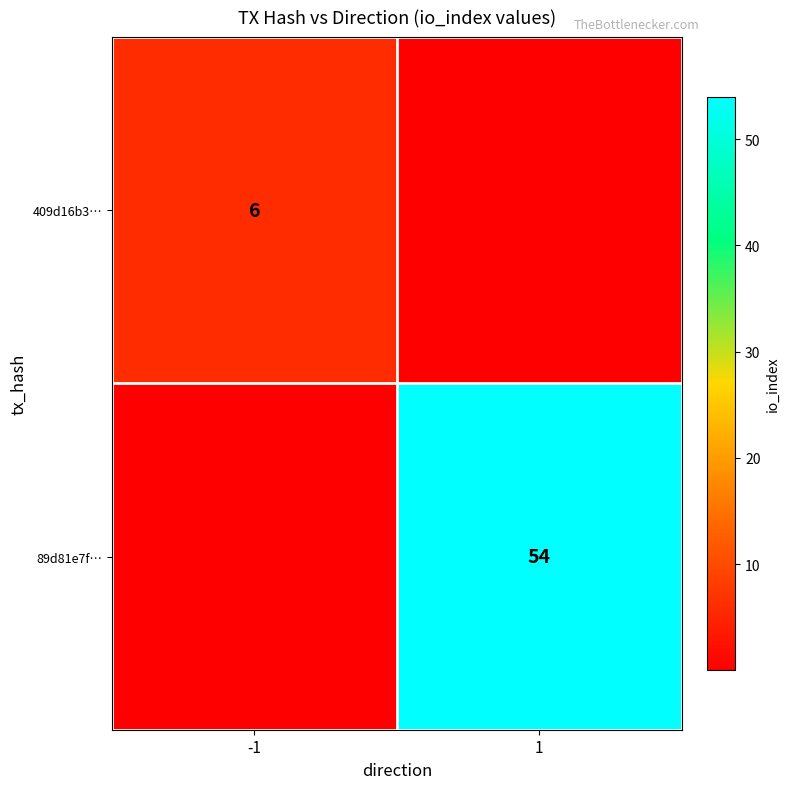

The value of 409d16b3… at 1 is 0.0. True or false?

False